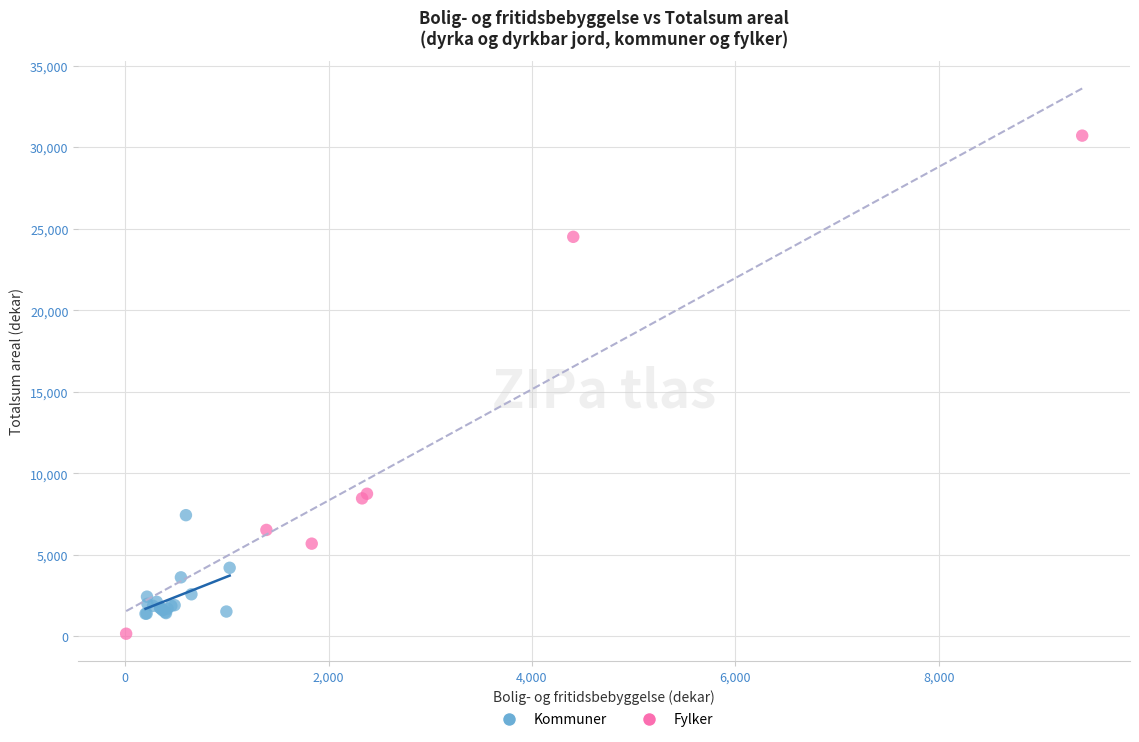

Which series contains the highest Y value?

Fylker